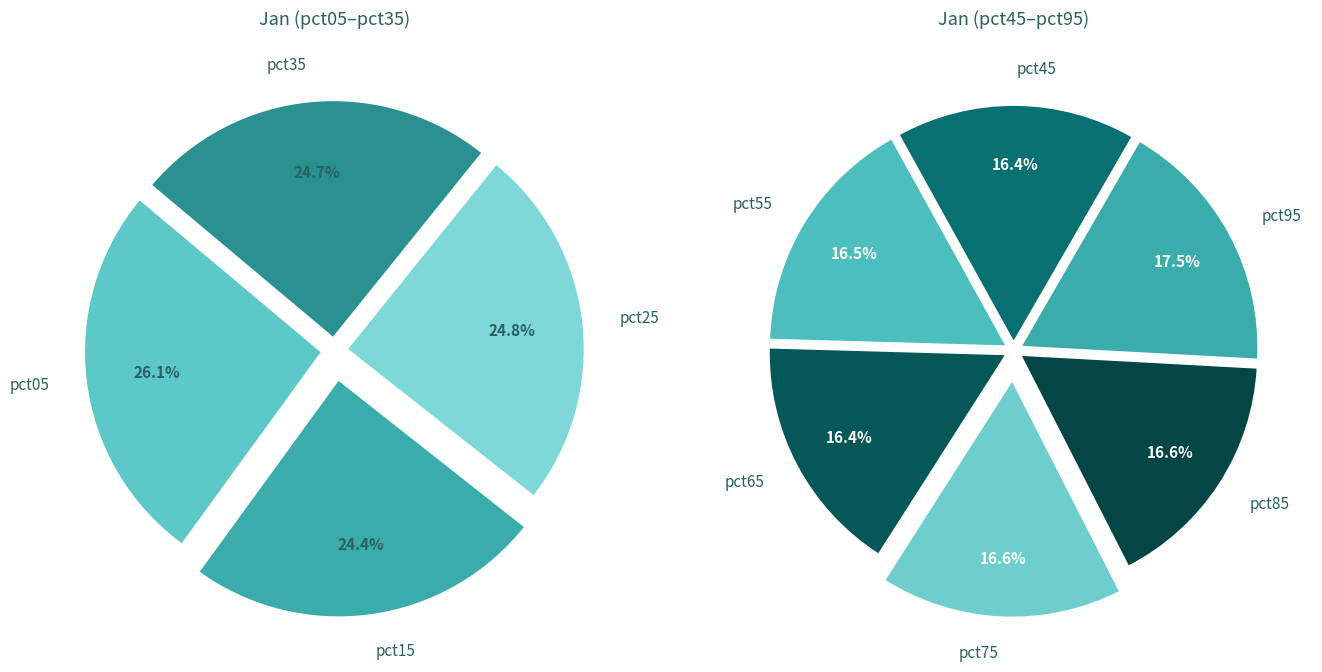

Approximately how many times larger is the value at pct55 compared to pct75?

1.0